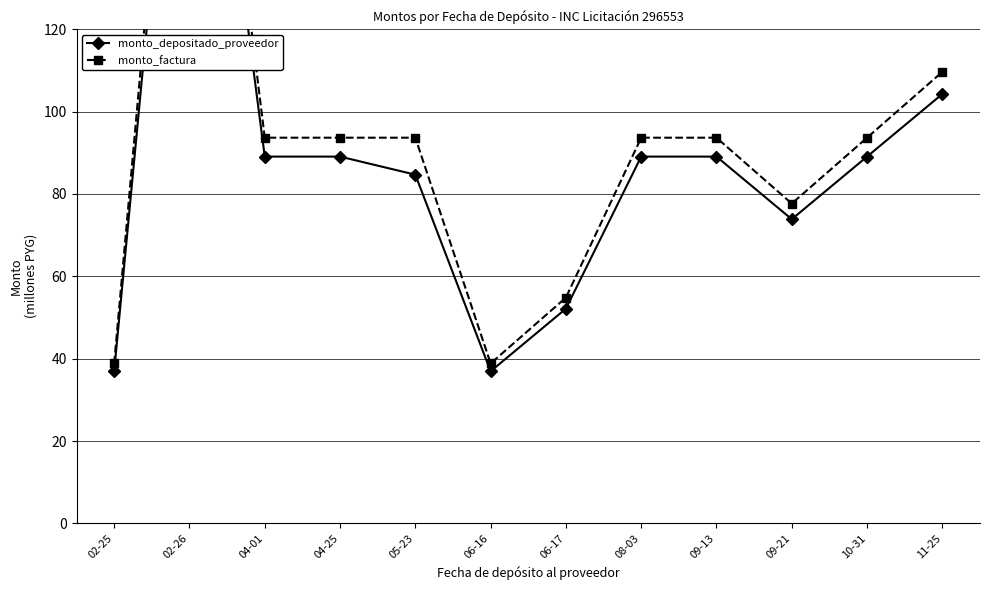

Reading right to left, extract all data points from this chart.

monto_depositado_proveedor: 11-25=104.3	10-31=89.1	09-21=73.9	09-13=89.1	08-03=89.1	06-17=52.1	06-16=36.9	05-23=84.7	04-25=89.1	04-01=89.1	02-26=229.6	02-25=36.9
monto_factura: 11-25=109.7	10-31=93.7	09-21=77.7	09-13=93.7	08-03=93.7	06-17=54.8	06-16=38.8	05-23=93.7	04-25=93.7	04-01=93.7	02-26=242.2	02-25=38.8